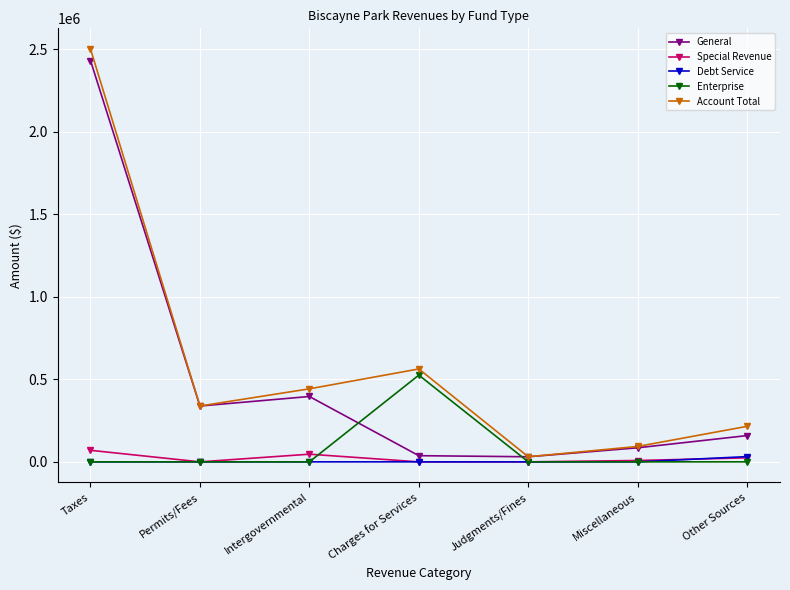

What are all the series names shown in the legend?

General, Special Revenue, Debt Service, Enterprise, Account Total